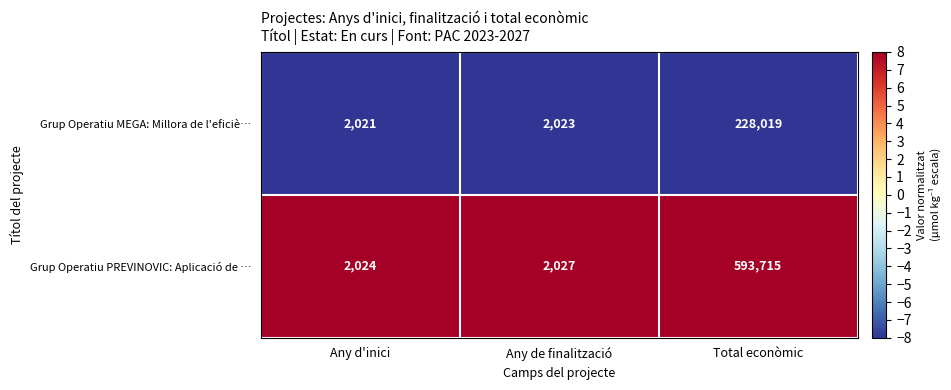

Reading right to left, extract all data points from this chart.

Grup Operatiu MEGA: Millora de l'eficiè…: Total econòmic=228019	Any de finalització=2023	Any d'inici=2021
Grup Operatiu PREVINOVIC: Aplicació de …: Total econòmic=593715	Any de finalització=2027	Any d'inici=2024